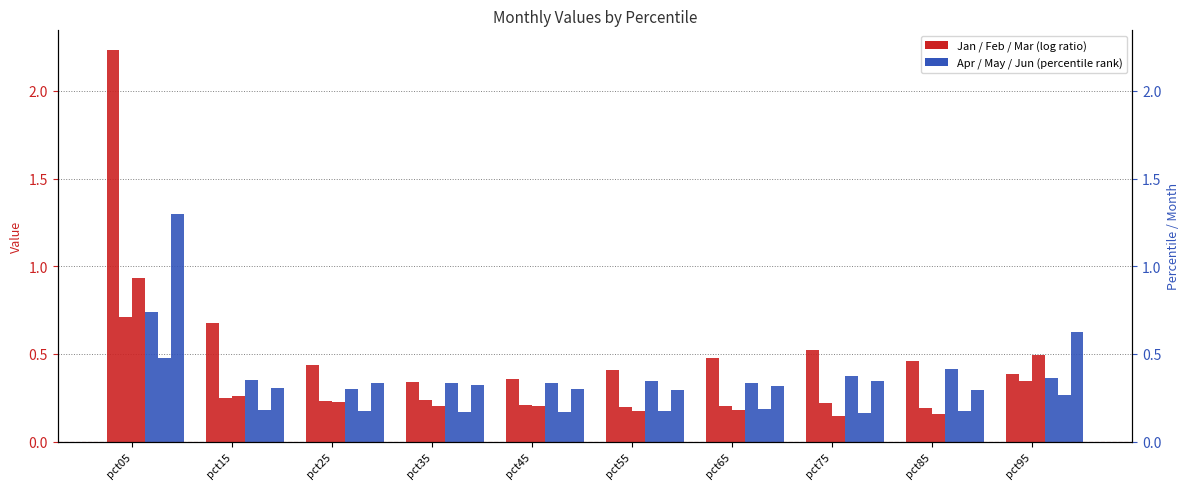

What is the value of the Apr bar at the 4th from the left?

0.3